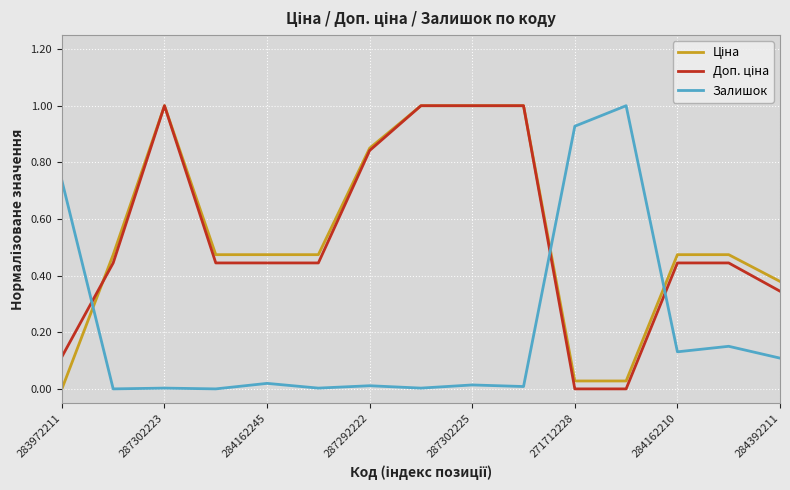

What is the maximum value shown in the chart?

1.0